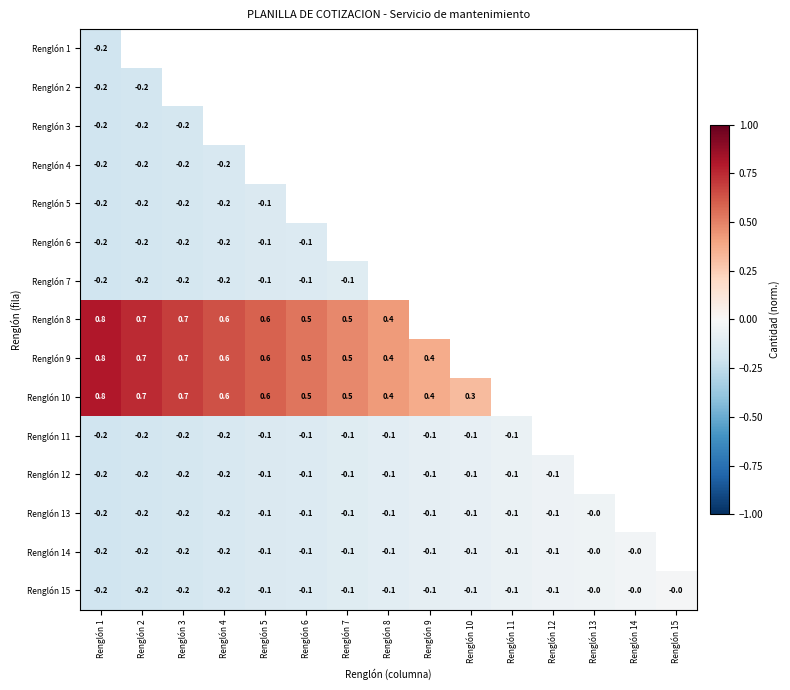

List the series in order of their peak value, highest first.

Renglón 8, Renglón 9, Renglón 10, Renglón 15, Renglón 14, Renglón 13, Renglón 12, Renglón 11, Renglón 7, Renglón 6, Renglón 5, Renglón 4, Renglón 3, Renglón 2, Renglón 1